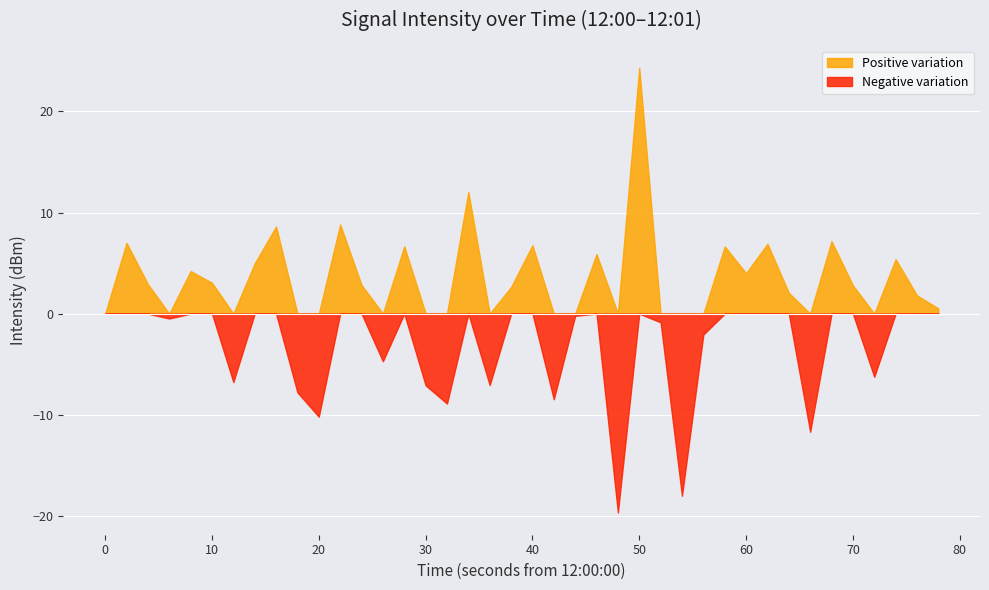

At which category does the data reach its first local peak?

2